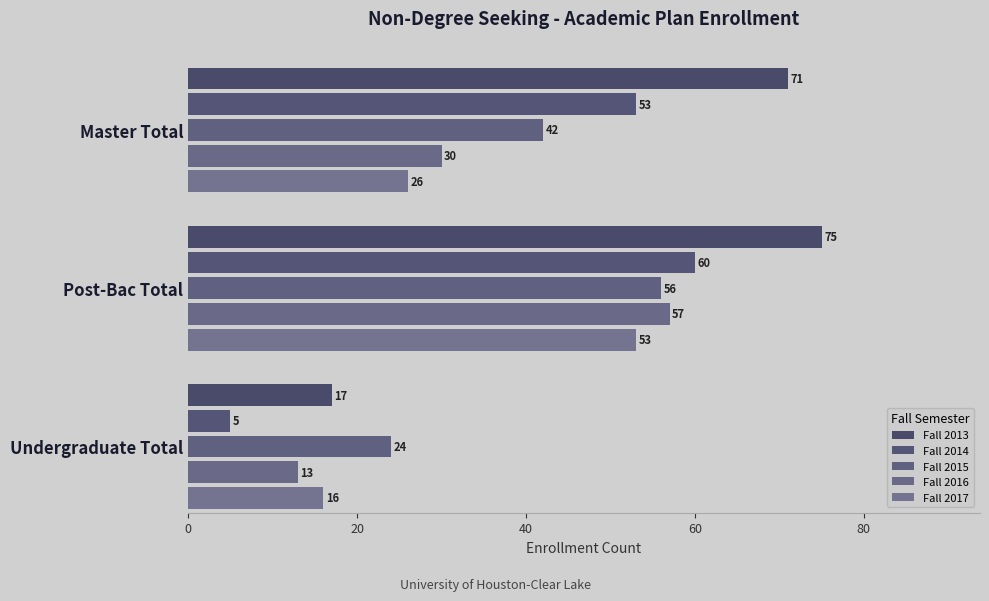

What is the average value of the Fall 2013 series?

54